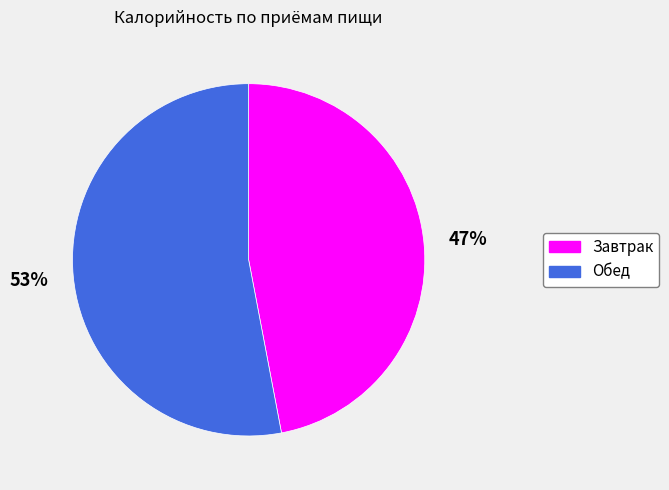

What is the ratio of the value at Завтрак to the value at Обед?

0.9